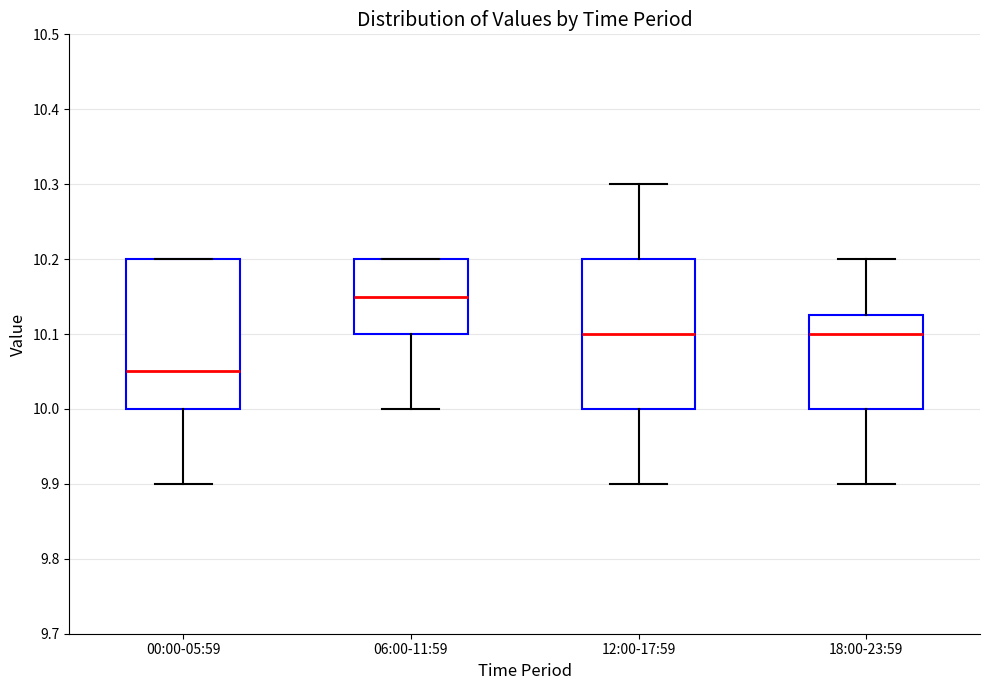

Reading left to right, transcribe this box plot: for each box, give where its median line is, the range the box spans, and where its two whiskers end, as read against the y-axis. The values are not printed on the chart, so give them approximately, as read against the axis.

00:00-05:59: median 10.05, box 10.00 to 10.20, whiskers 9.90 to 10.20
06:00-11:59: median 10.15, box 10.10 to 10.20, whiskers 10.00 to 10.20
12:00-17:59: median 10.10, box 10.00 to 10.20, whiskers 9.90 to 10.30
18:00-23:59: median 10.10, box 10.00 to 10.13, whiskers 9.90 to 10.20